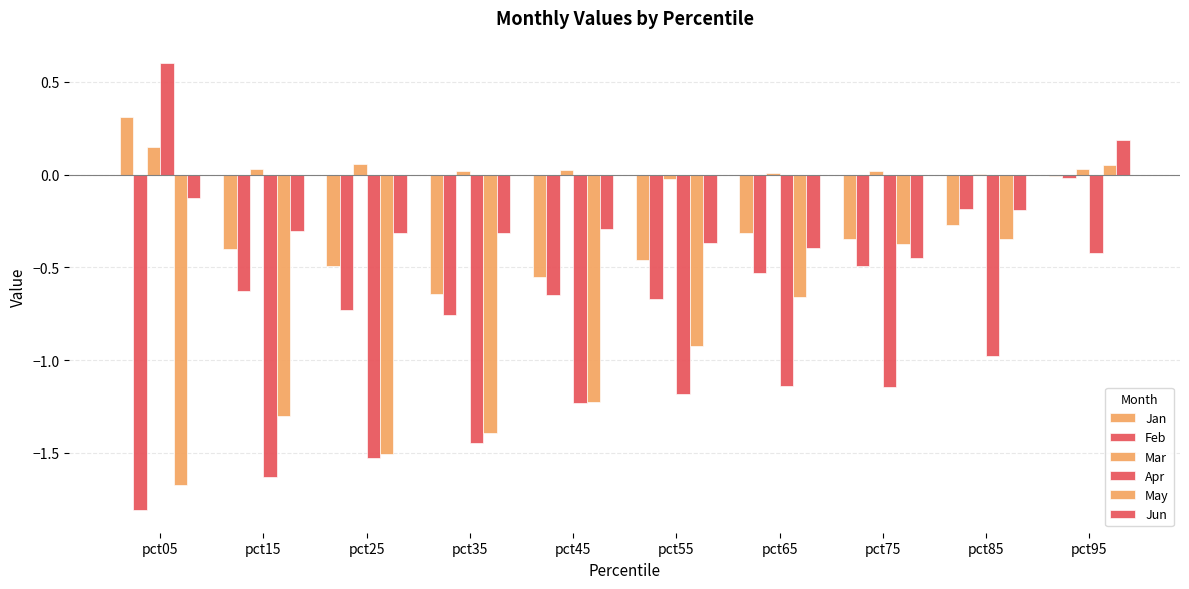

What is the total value across all series at pct05?

-2.5